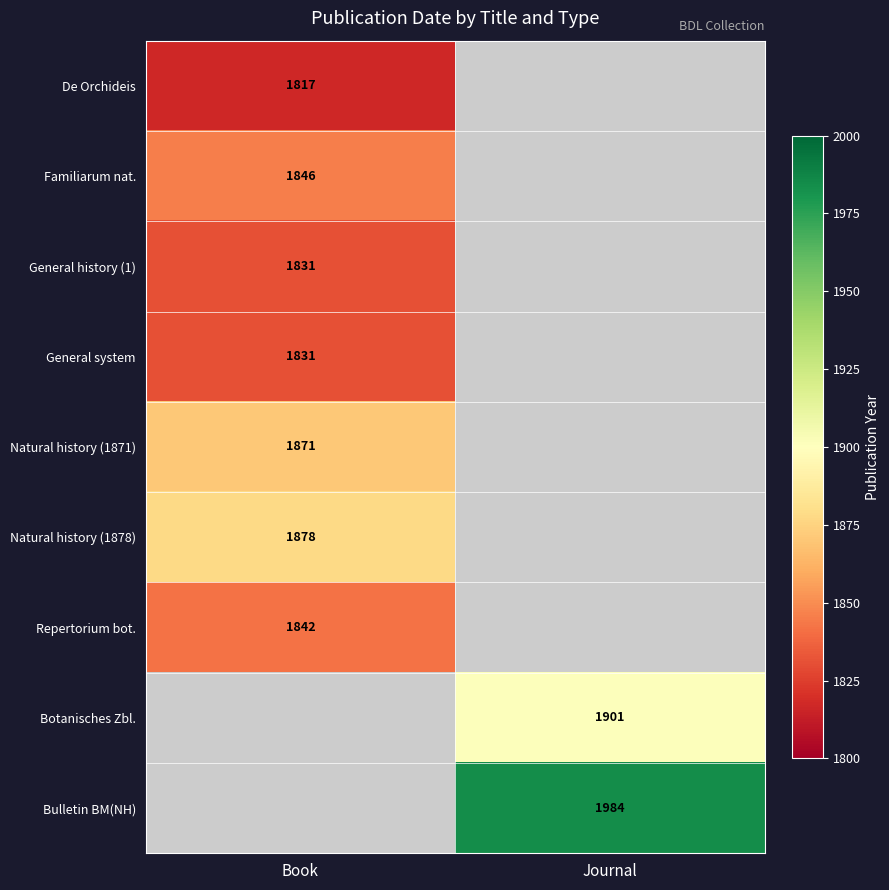

What is the difference between the highest and lowest values at Book?

61.0